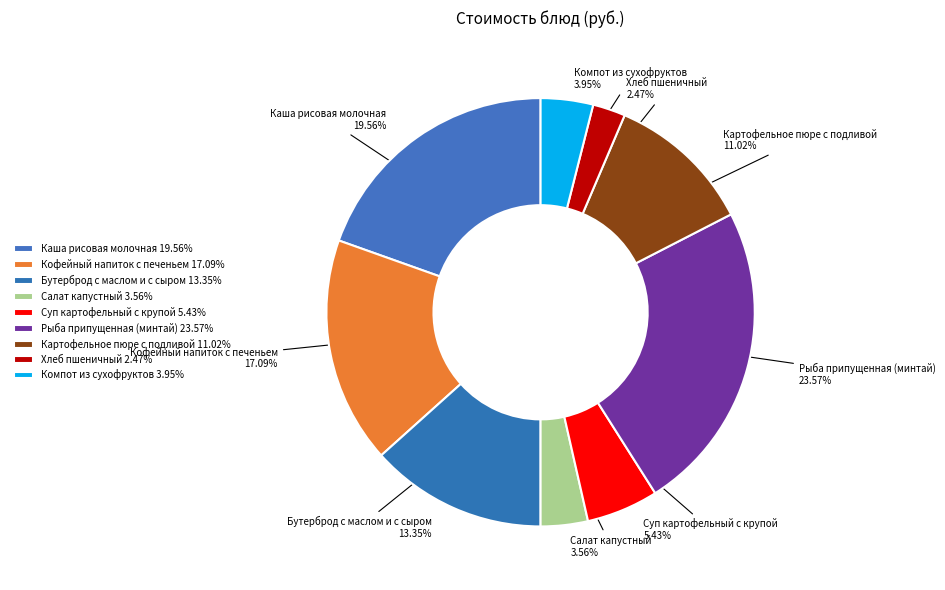

To the nearest percent, what is the average slice percentage?

11%